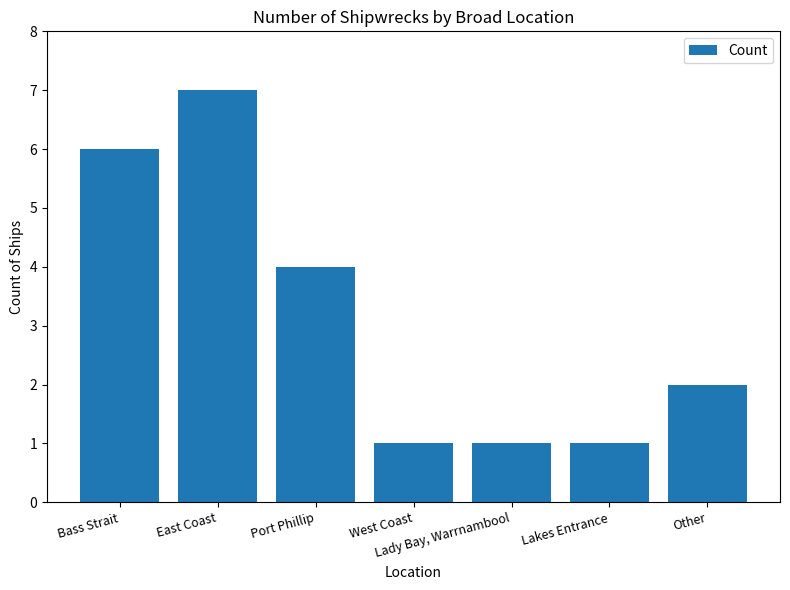

What is the average value?

3